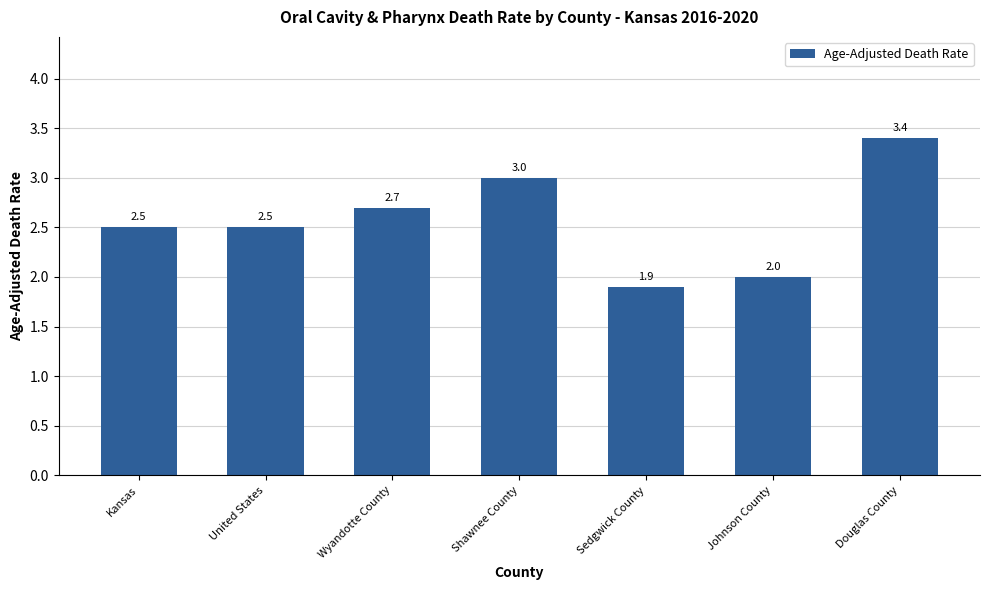

What is the smallest value displayed?

1.9